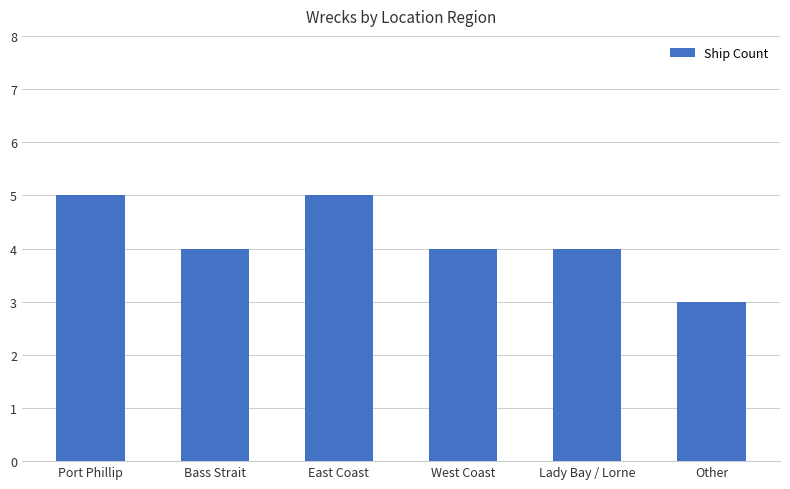

Where does the data first go above 4?

Port Phillip